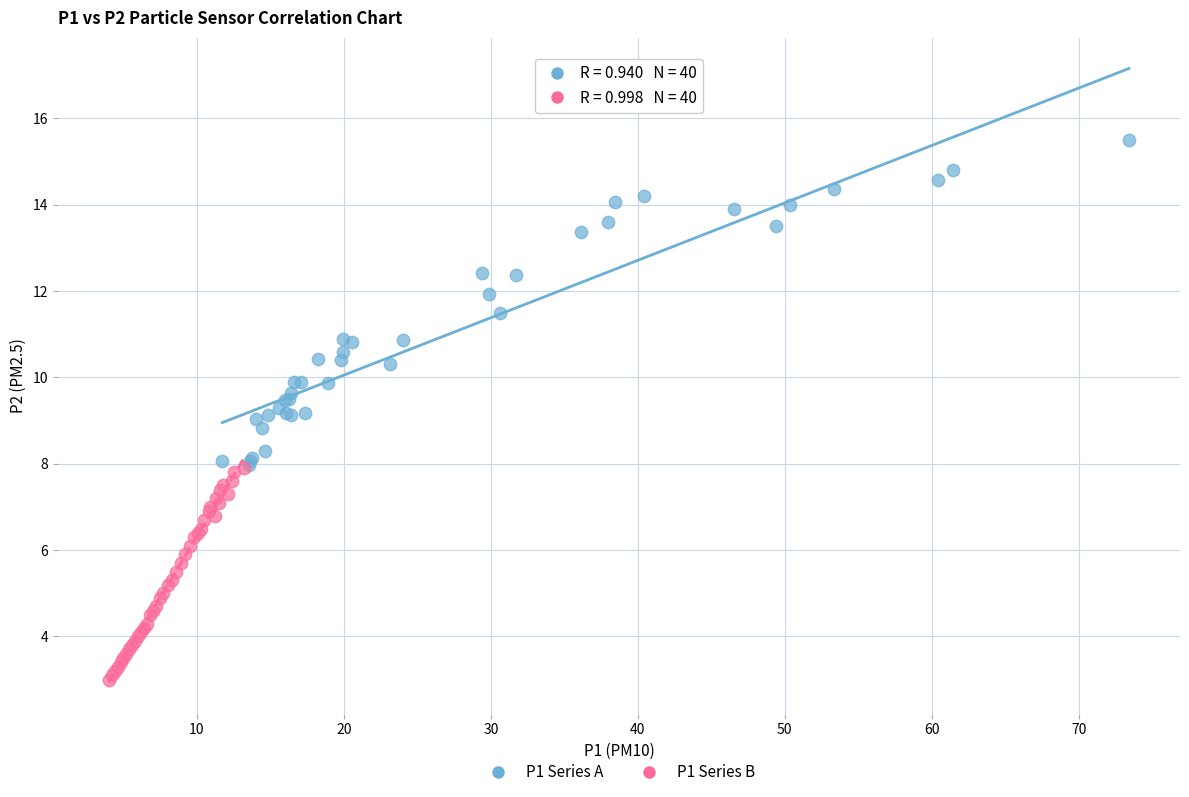

Which series contains the highest Y value?

P1 Series A